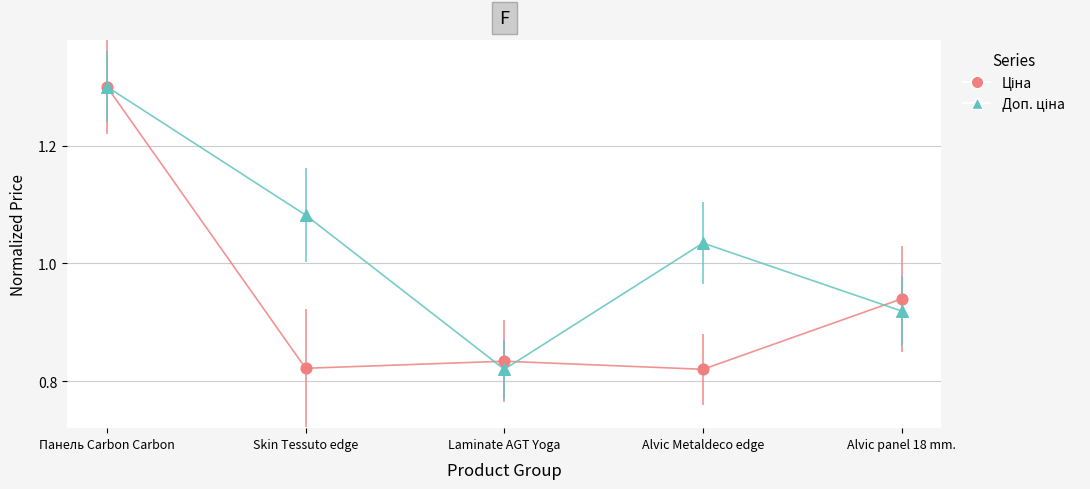

At which category is the sum across all series the highest?

Панель Carbon Carbon